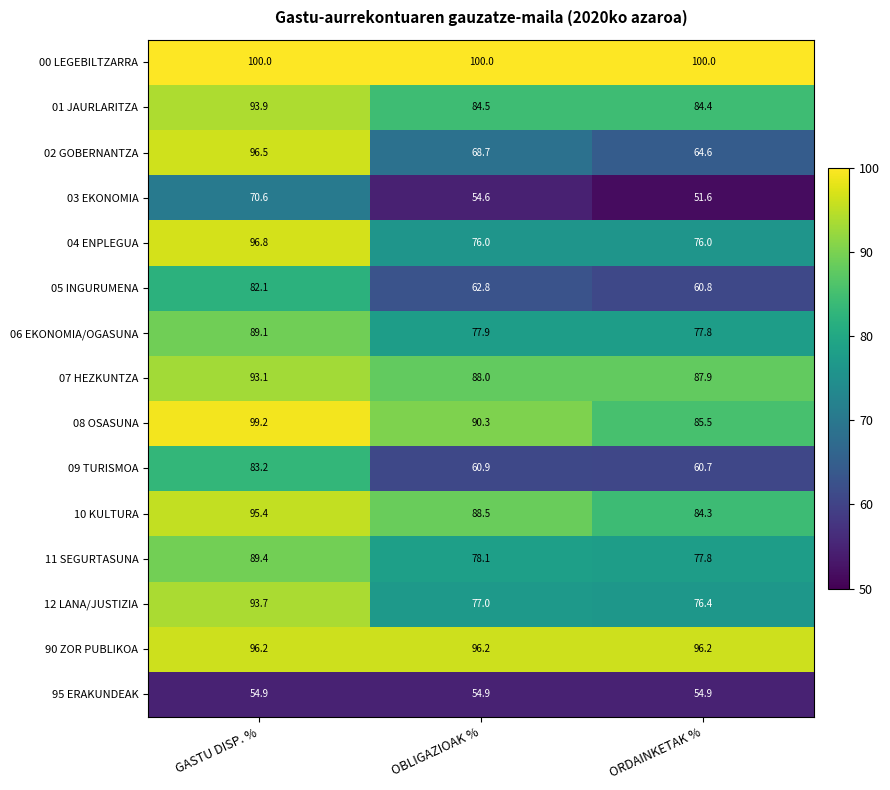

What is the difference between the 12 LANA/JUSTIZIA values at GASTU DISP. % and ORDAINKETAK %?

17.3